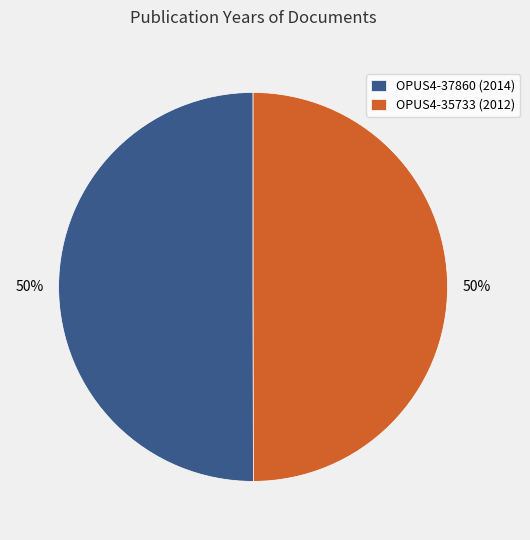

To the nearest percent, what portion does OPUS4-37860 (2014) represent?

50%